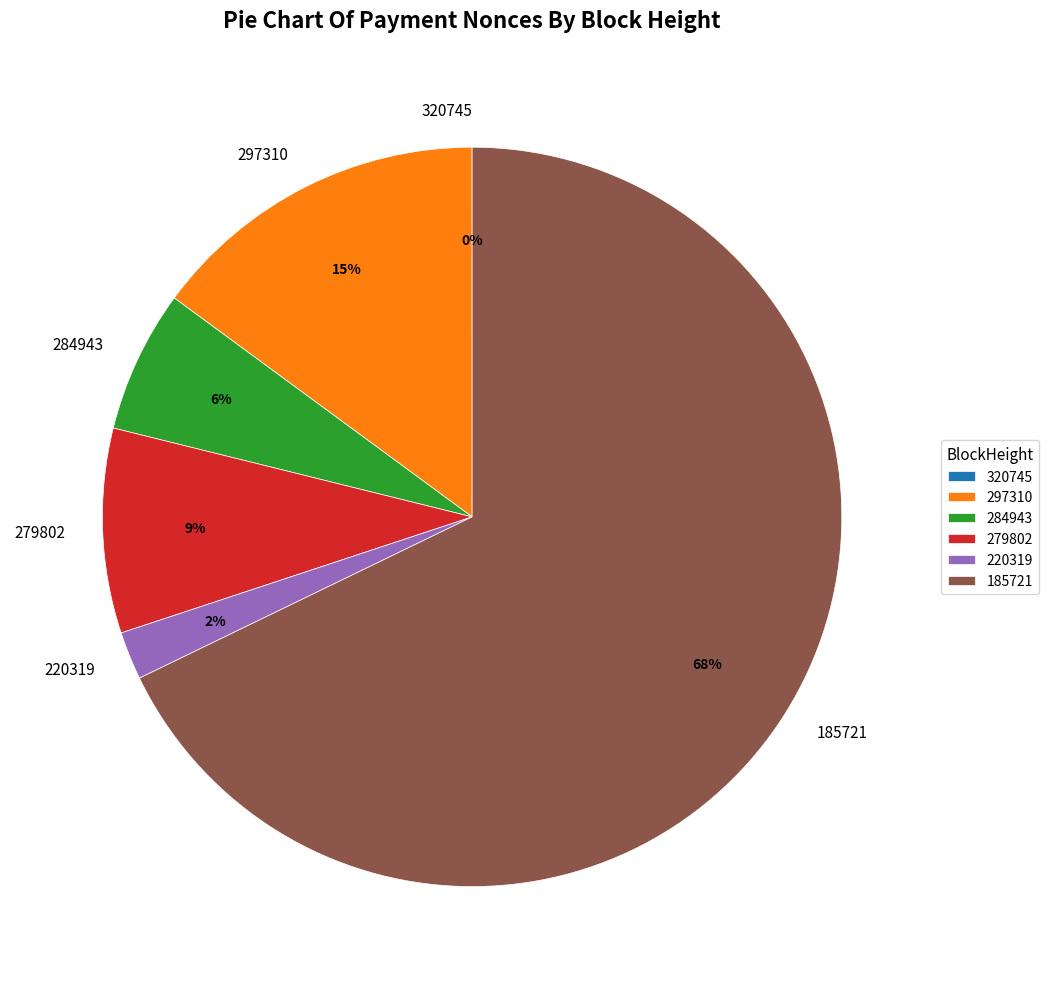

The 185721 slice represents 62% of the pie. True or false?

False